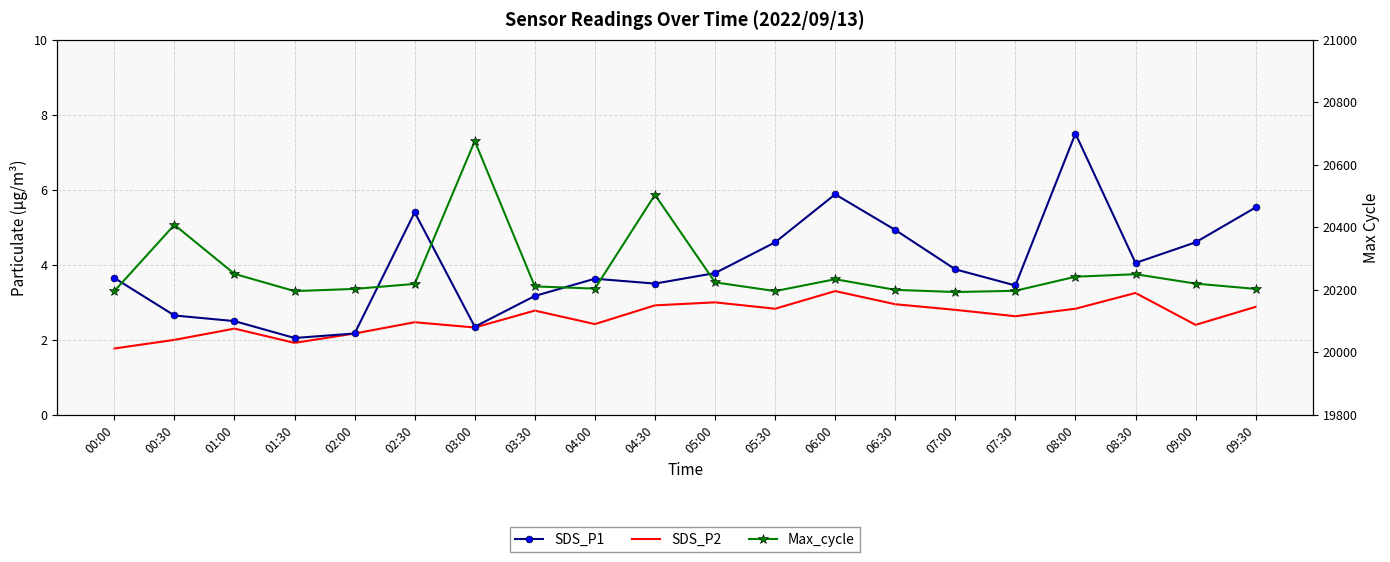

True or false: SDS_P1 and SDS_P2 cross at least once.

False